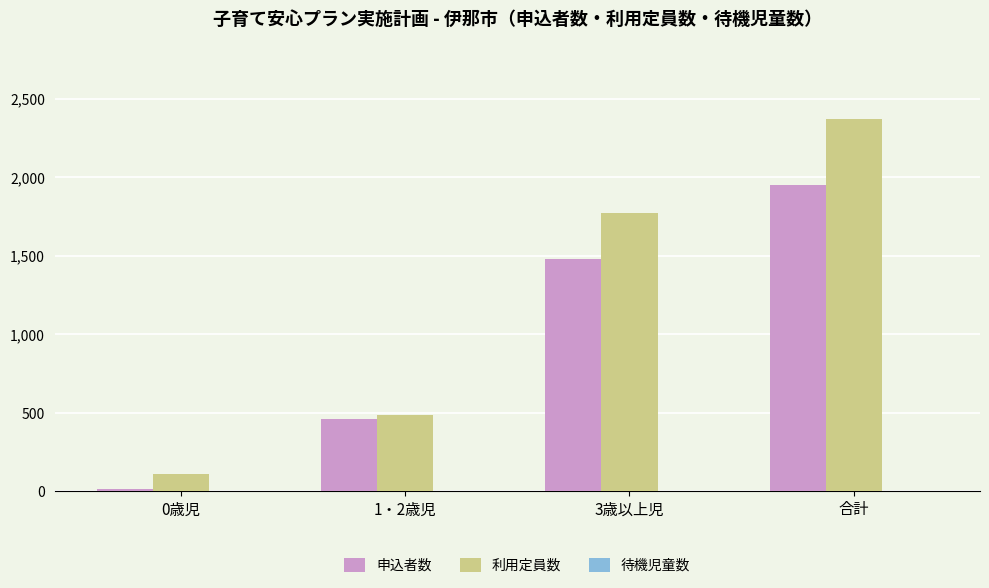

True or false: 利用定員数 has a value of 734 at 合計.

False